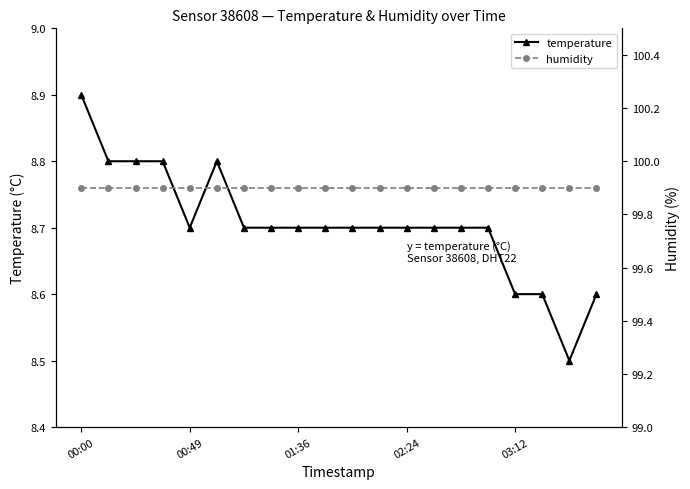

True or false: temperature and humidity cross at least once.

False